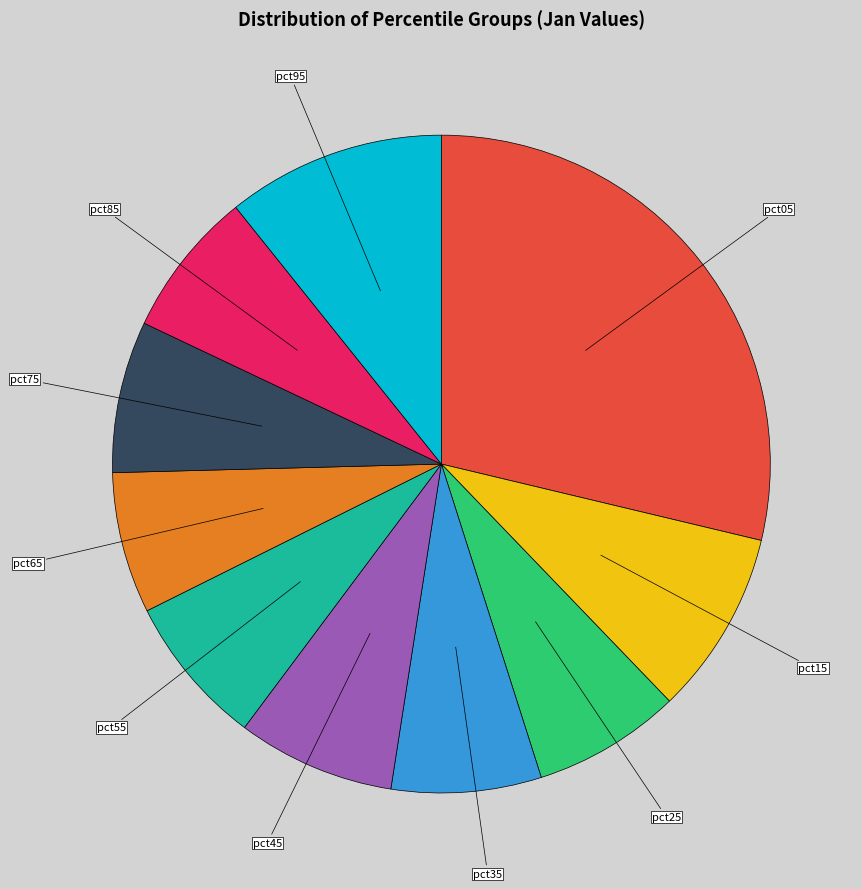

Which slice is the largest?

pct05